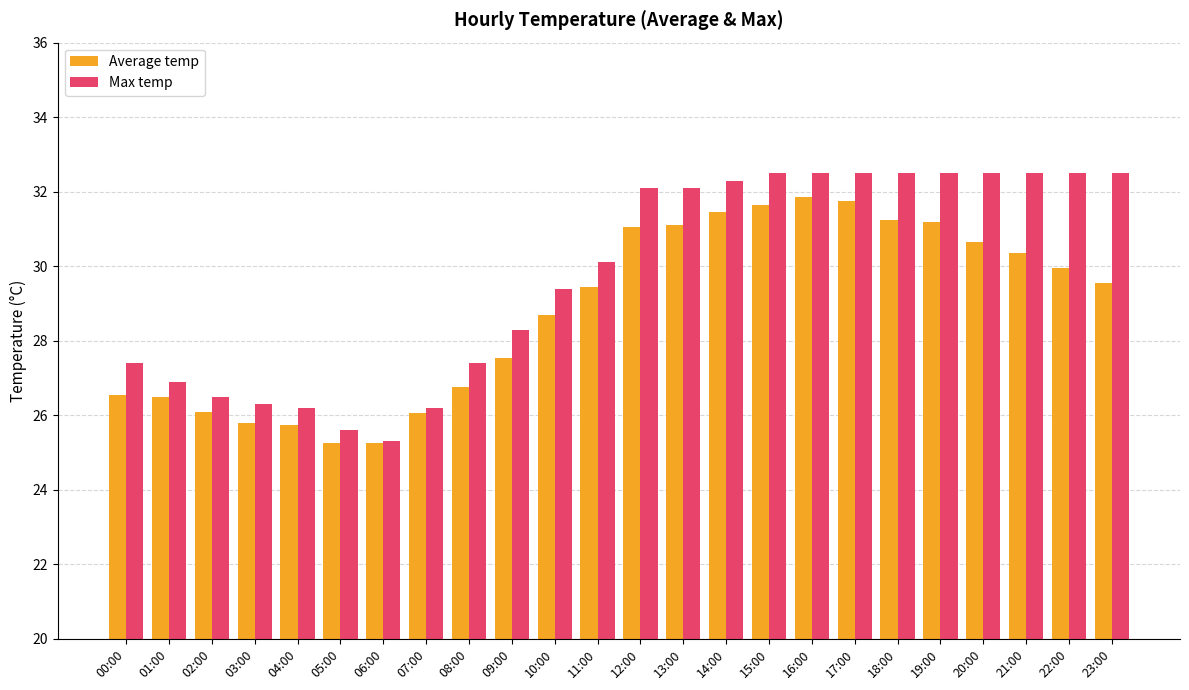

Count the number of categories in the chart.

24